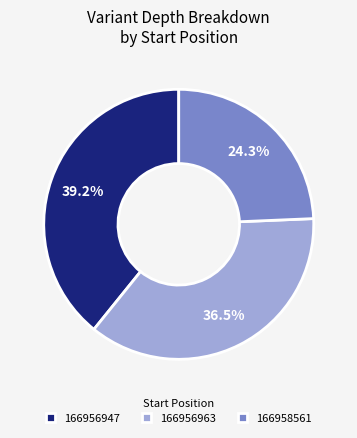

Does 166958561 represent more than half of the total?

No